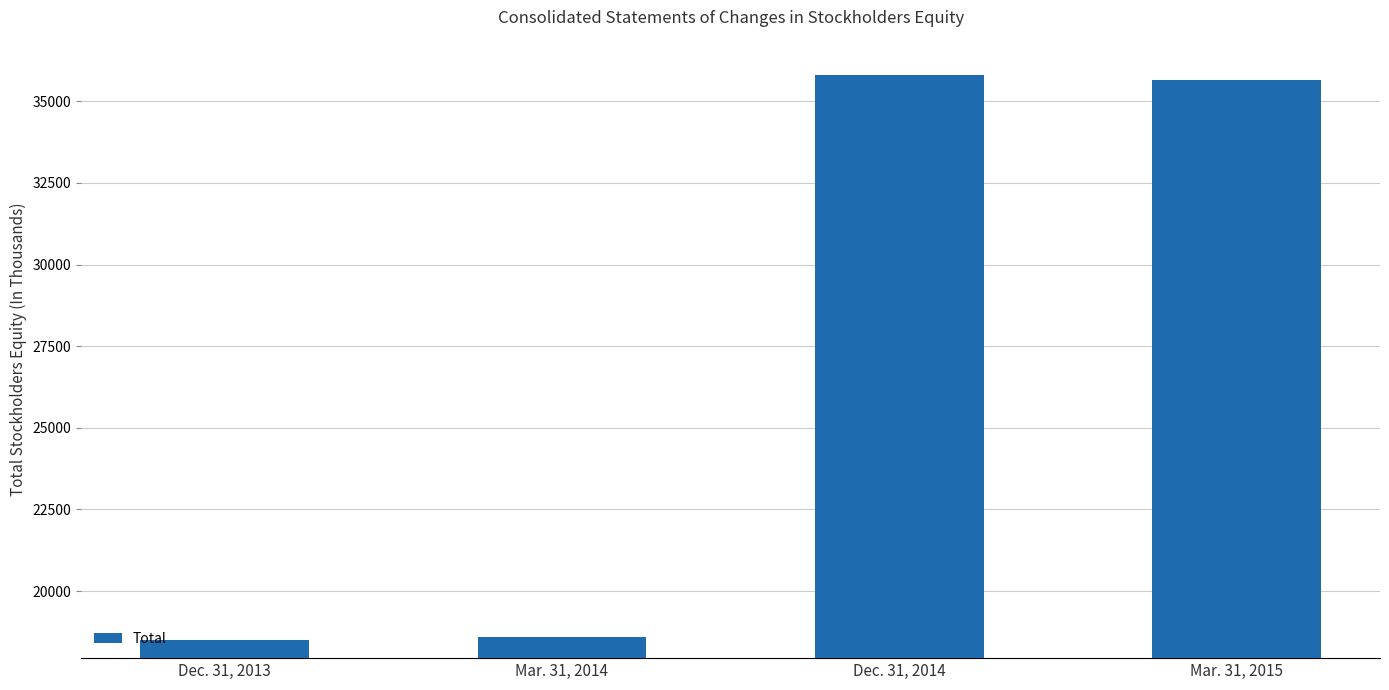

At which label does the data first exceed 35640?

Dec. 31, 2014